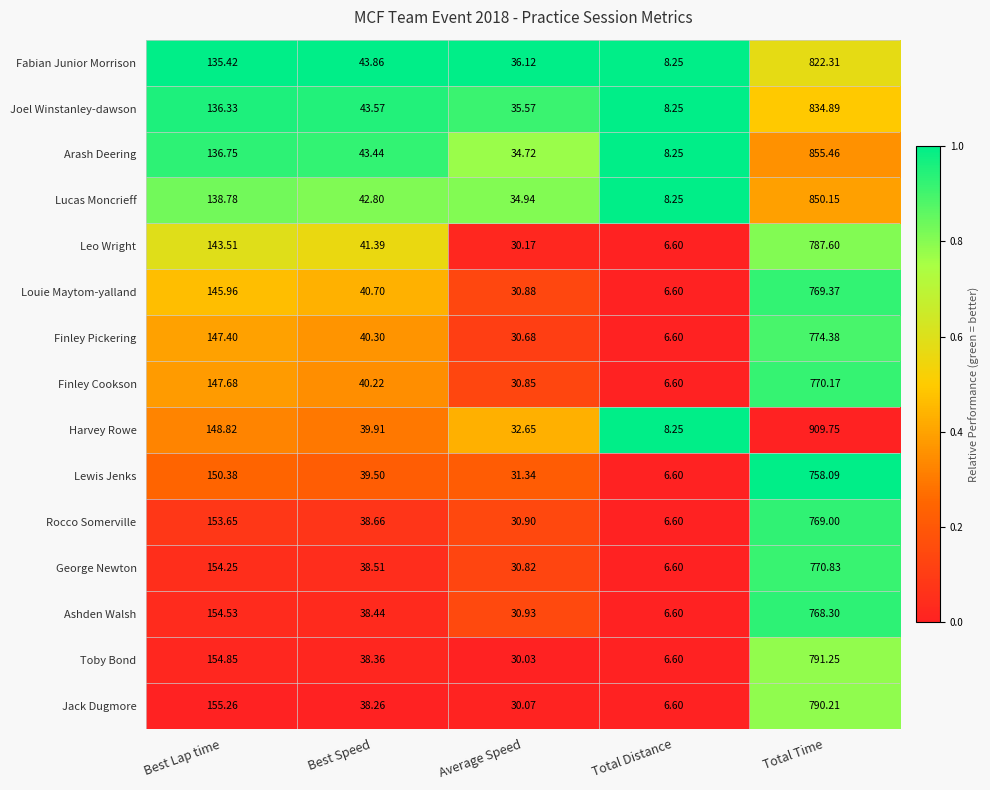

At which category does the chart reach its peak across all series?

Total Time